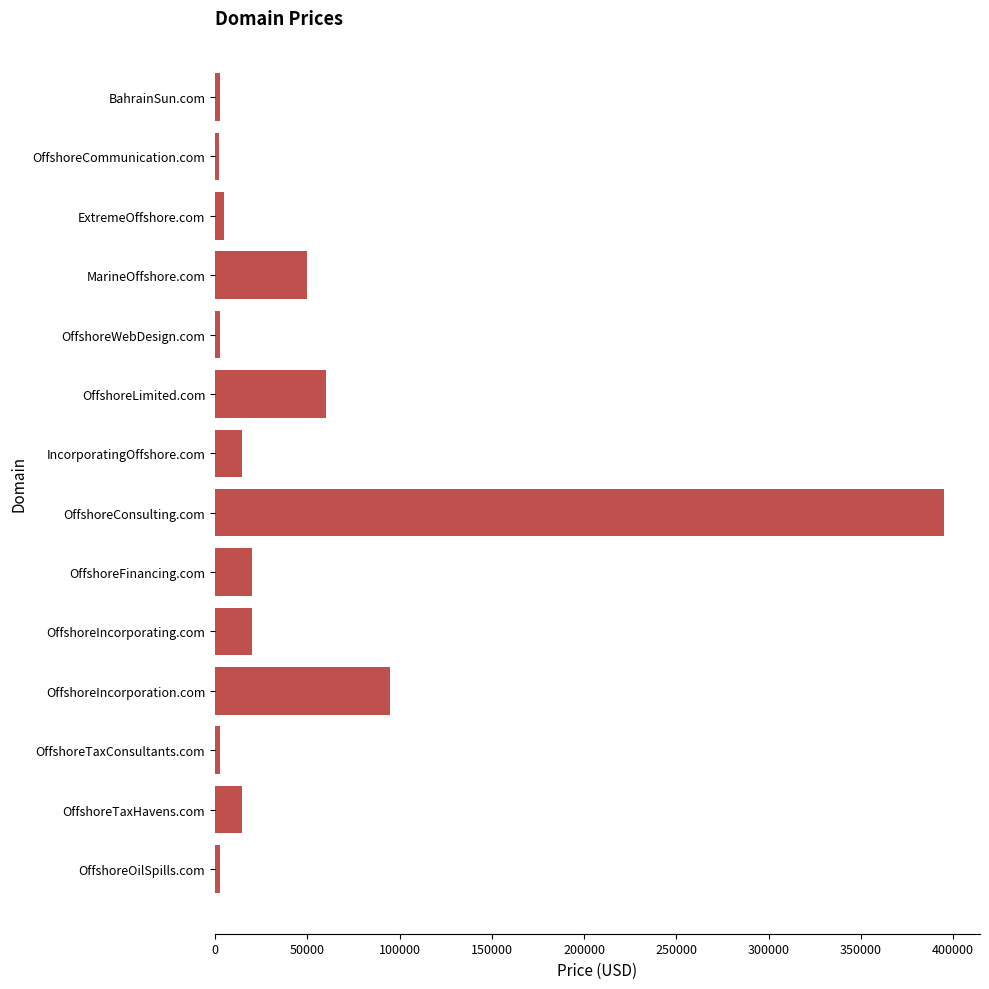

Which has a higher value, ExtremeOffshore.com or OffshoreConsulting.com?

OffshoreConsulting.com